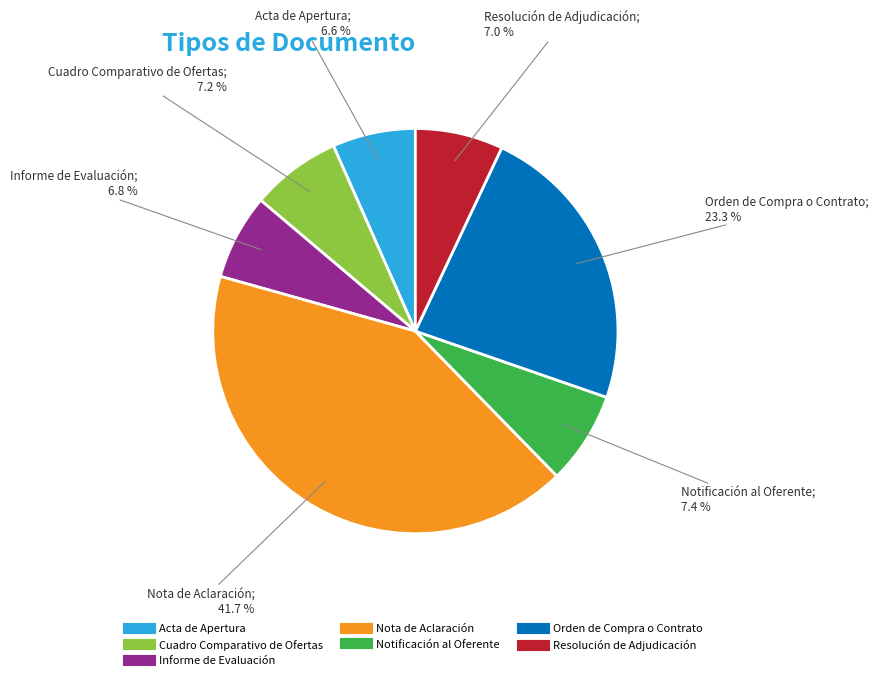

What portion of the pie excludes Informe de Evaluación?

93.2%